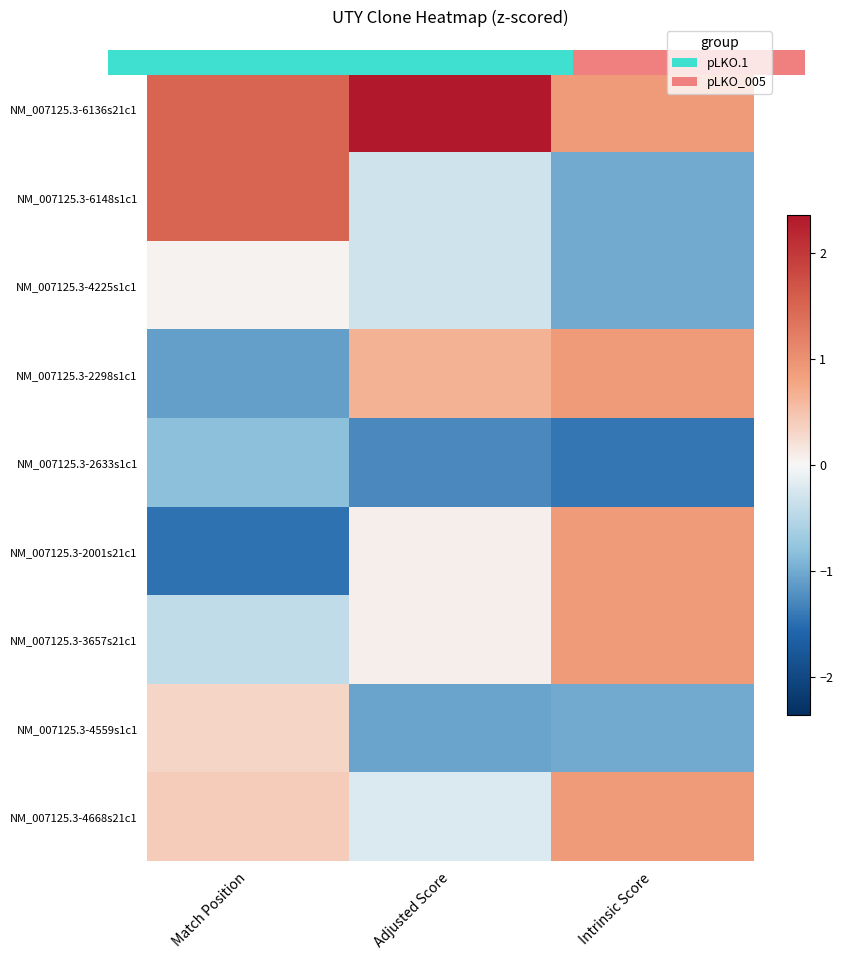

At how many categories does at least one series exceed 2?

1